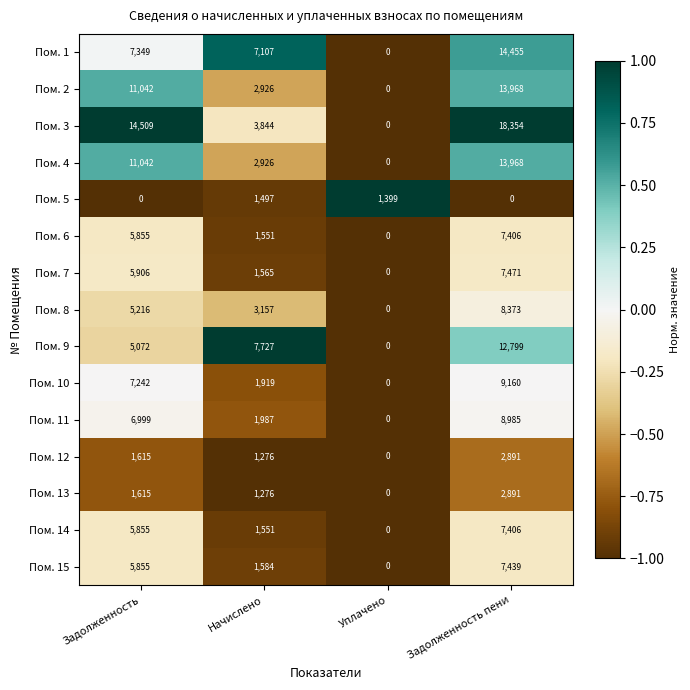

What is the sum of the Пом. 15 values at Задолженность пени and Начислено?

9023